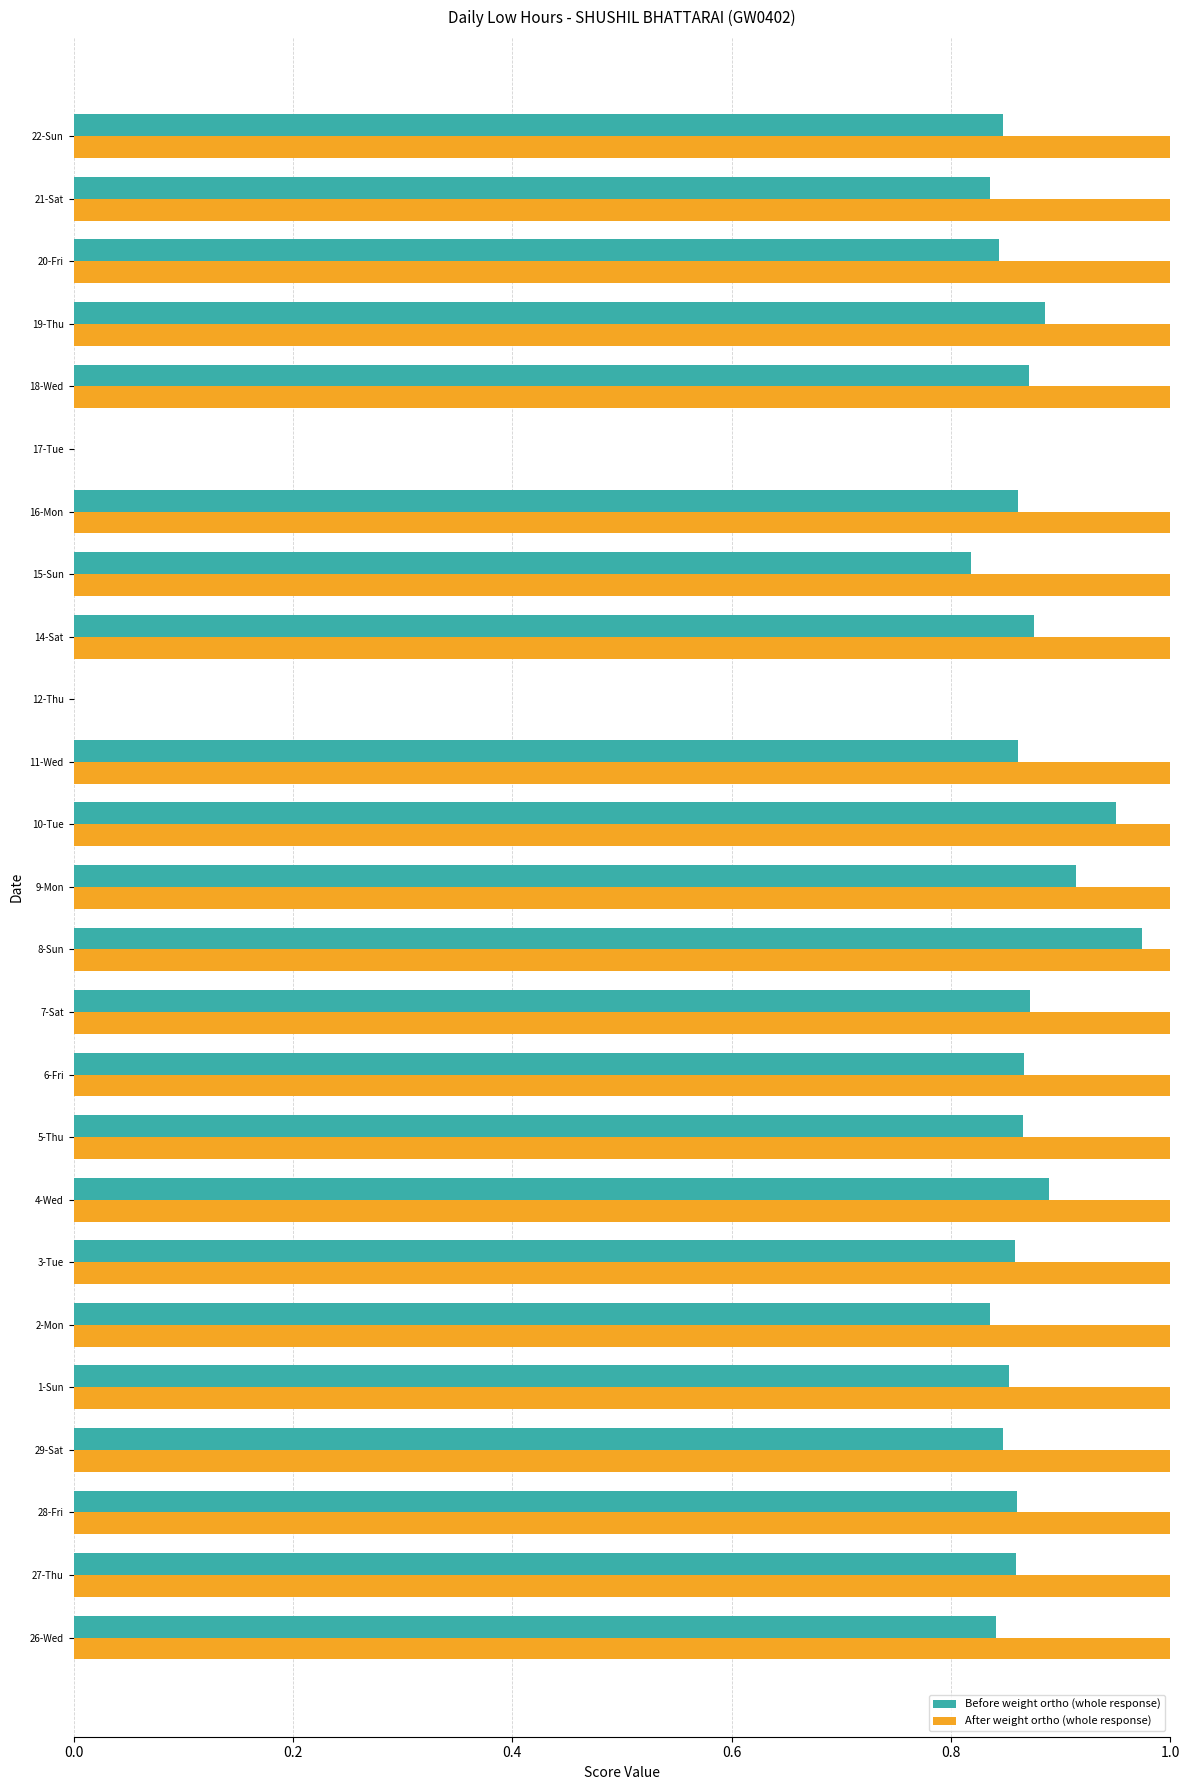

Between 4-Wed and 12-Thu, which series saw the biggest shift?

After weight ortho (whole response)